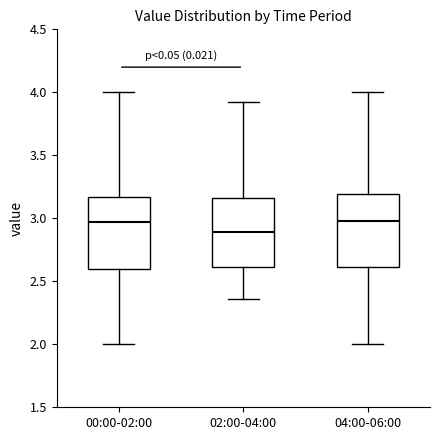

Reading left to right, read every box against the y-axis: the position of its median line, the range the box covers, and the ends of its whiskers. The values are not printed on the chart, so give them approximately, as read against the axis.

00:00-02:00: median 2.95, box 2.60 to 3.15, whiskers 2.00 to 4.00
02:00-04:00: median 2.90, box 2.60 to 3.15, whiskers 2.35 to 3.90
04:00-06:00: median 3.00, box 2.60 to 3.20, whiskers 2.00 to 4.00